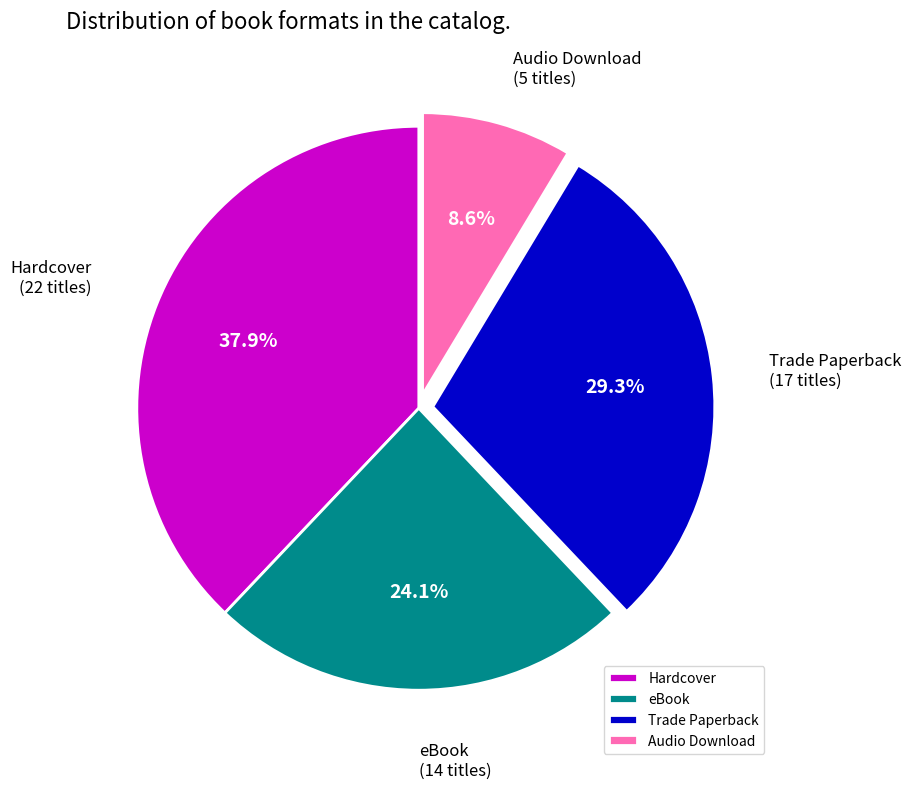

How many slices are in this pie chart?

4